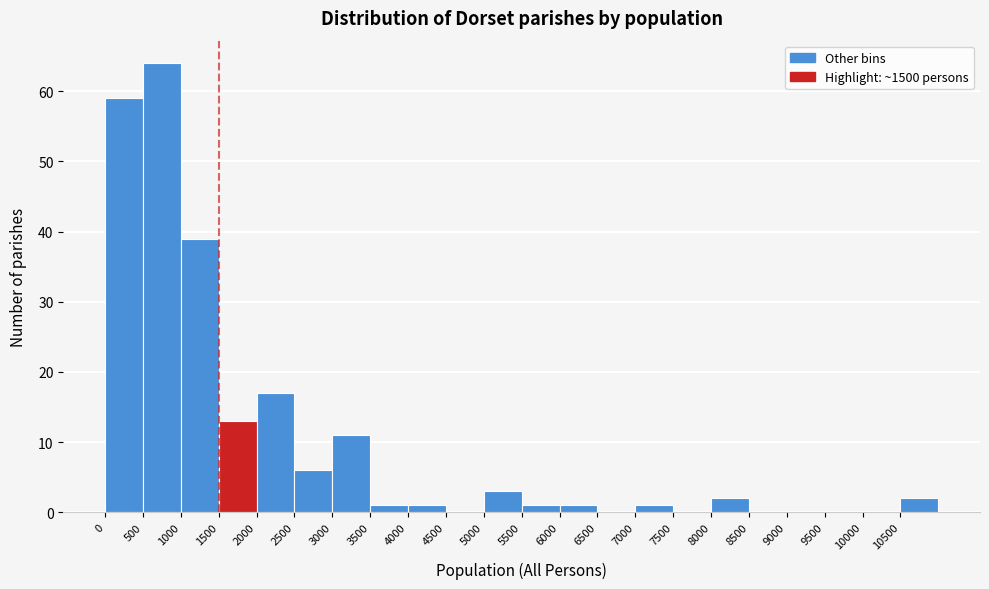

Reading left to right, list every bar in this chart as the range it spans on the x-axis followed by its height. The values are not printed on the chart, so give them approximately, as read against the axis.

0 to 500: 59
500 to 1000: 64
1000 to 1500: 39
1500 to 2000: 13
2000 to 2500: 17
2500 to 3000: 6
3000 to 3500: 11
3500 to 4000: 1
4000 to 4500: 1
4500 to 5000: 0
5000 to 5500: 3
5500 to 6000: 1
6000 to 6500: 1
6500 to 7000: 0
7000 to 7500: 1
7500 to 8000: 0
8000 to 8500: 2
8500 to 9000: 0
9000 to 9500: 0
9500 to 10000: 0
10000 to 10500: 0
10500 to 11000: 2